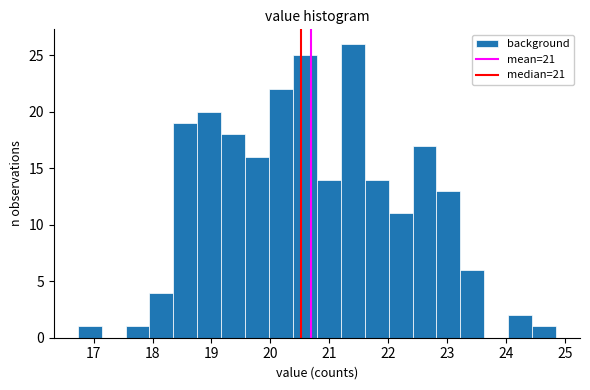

Reading left to right, transcribe this chart: for each bar, give the range it covers on the x-axis and its height. Neither the bar edges nor the heights are printed on the chart, so give them approximately, as read against the axes.

16.7 to 17.1: 1
17.1 to 17.5: 0
17.5 to 17.9: 1
17.9 to 18.4: 4
18.4 to 18.8: 19
18.8 to 19.2: 20
19.2 to 19.6: 18
19.6 to 20.0: 16
20.0 to 20.4: 22
20.4 to 20.8: 25
20.8 to 21.2: 14
21.2 to 21.6: 26
21.6 to 22.0: 14
22.0 to 22.4: 11
22.4 to 22.8: 17
22.8 to 23.2: 13
23.2 to 23.6: 6
23.6 to 24.0: 0
24.0 to 24.4: 2
24.4 to 24.9: 1